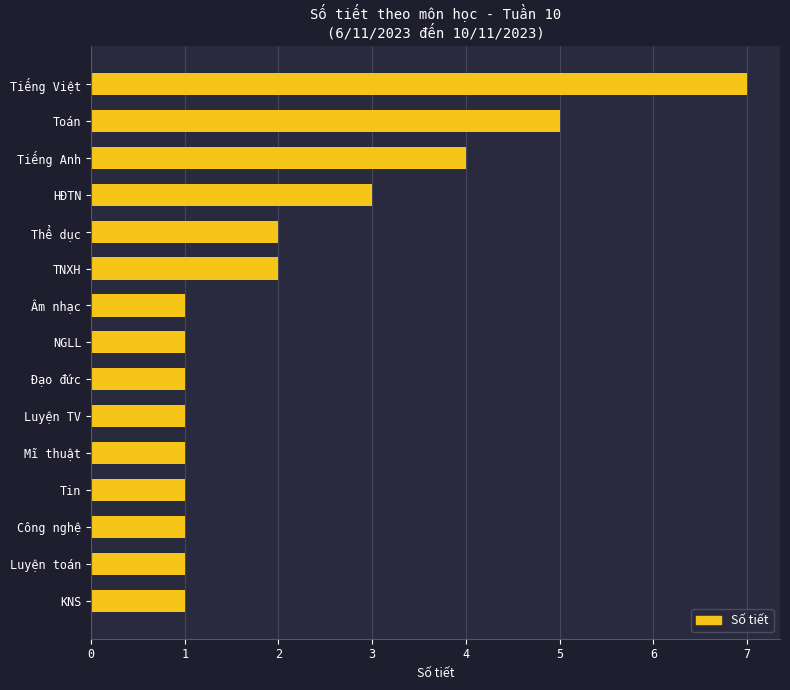

Reading bottom to top, what are all the values shown in this chart?

1	1	1	1	1	1	1	1	1	2	2	3	4	5	7